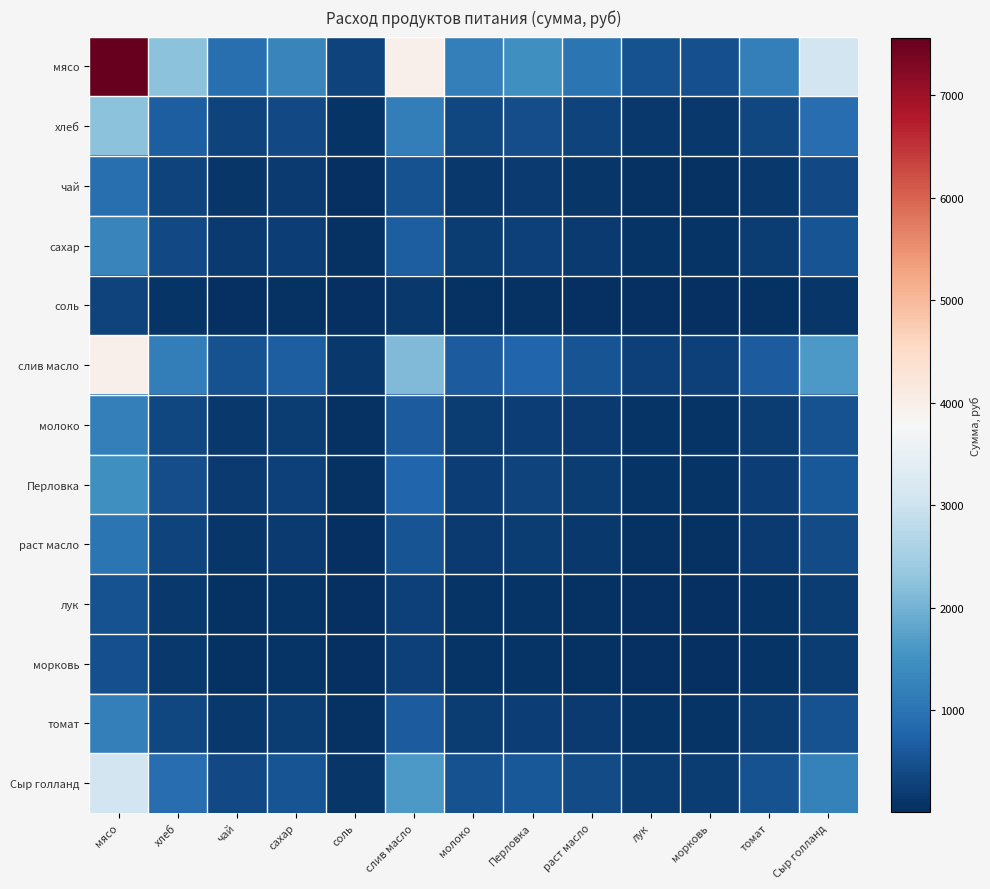

Reading left to right, extract all data points from this chart.

мясо: мясо=7560.0	хлеб=2242.2	чай=952.5	сахар=1301.3	соль=301.2	слив масло=3991.1	молоко=1204.8	Перловка=1475.6	раст масло=1021.4	лук=491.9	морковь=476.2	томат=1220.4	Сыр голланд=3071.6
хлеб: мясо=2242.2	хлеб=665.0	чай=282.5	сахар=386.0	соль=89.3	слив масло=1183.7	молоко=357.3	Перловка=437.6	раст масло=302.9	лук=145.9	морковь=141.2	томат=361.9	Сыр голланд=911.0
чай: мясо=952.5	хлеб=282.5	чай=120.0	сахар=164.0	соль=37.9	слив масло=502.8	молоко=151.8	Перловка=185.9	раст масло=128.7	лук=62.0	морковь=60.0	томат=153.8	Сыр голланд=387.0
сахар: мясо=1301.3	хлеб=386.0	чай=164.0	сахар=224.0	соль=51.8	слив масло=687.0	молоко=207.4	Перловка=254.0	раст масло=175.8	лук=84.7	морковь=82.0	томат=210.1	Сыр голланд=528.7
соль: мясо=301.2	хлеб=89.3	чай=37.9	сахар=51.8	соль=12.0	слив масло=159.0	молоко=48.0	Перловка=58.8	раст масло=40.7	лук=19.6	морковь=19.0	томат=48.6	Сыр голланд=122.4
слив масло: мясо=3991.1	хлеб=1183.7	чай=502.8	сахар=687.0	соль=159.0	слив масло=2107.0	молоко=636.0	Перловка=779.0	раст масло=539.2	лук=259.7	морковь=251.4	томат=644.3	Сыр голланд=1621.6
молоко: мясо=1204.8	хлеб=357.3	чай=151.8	сахар=207.4	соль=48.0	слив масло=636.0	молоко=192.0	Перловка=235.2	раст масло=162.8	лук=78.4	морковь=75.9	томат=194.5	Сыр голланд=489.5
Перловка: мясо=1475.6	хлеб=437.6	чай=185.9	сахар=254.0	соль=58.8	слив масло=779.0	молоко=235.2	Перловка=288.0	раст масло=199.4	лук=96.0	морковь=93.0	томат=238.2	Сыр голланд=599.5
раст масло: мясо=1021.4	хлеб=302.9	чай=128.7	сахар=175.8	соль=40.7	слив масло=539.2	молоко=162.8	Перловка=199.4	раст масло=138.0	лук=66.5	морковь=64.3	томат=164.9	Сыр голланд=415.0
лук: мясо=491.9	хлеб=145.9	чай=62.0	сахар=84.7	соль=19.6	слив масло=259.7	молоко=78.4	Перловка=96.0	раст масло=66.5	лук=32.0	морковь=31.0	томат=79.4	Сыр голланд=199.8
морковь: мясо=476.2	хлеб=141.2	чай=60.0	сахар=82.0	соль=19.0	слив масло=251.4	молоко=75.9	Перловка=93.0	раст масло=64.3	лук=31.0	морковь=30.0	томат=76.9	Сыр голланд=193.5
томат: мясо=1220.4	хлеб=361.9	чай=153.8	сахар=210.1	соль=48.6	слив масло=644.3	молоко=194.5	Перловка=238.2	раст масло=164.9	лук=79.4	морковь=76.9	томат=197.0	Сыр голланд=495.8
Сыр голланд: мясо=3071.6	хлеб=911.0	чай=387.0	сахар=528.7	соль=122.4	слив масло=1621.6	молоко=489.5	Перловка=599.5	раст масло=415.0	лук=199.8	морковь=193.5	томат=495.8	Сыр голланд=1248.0